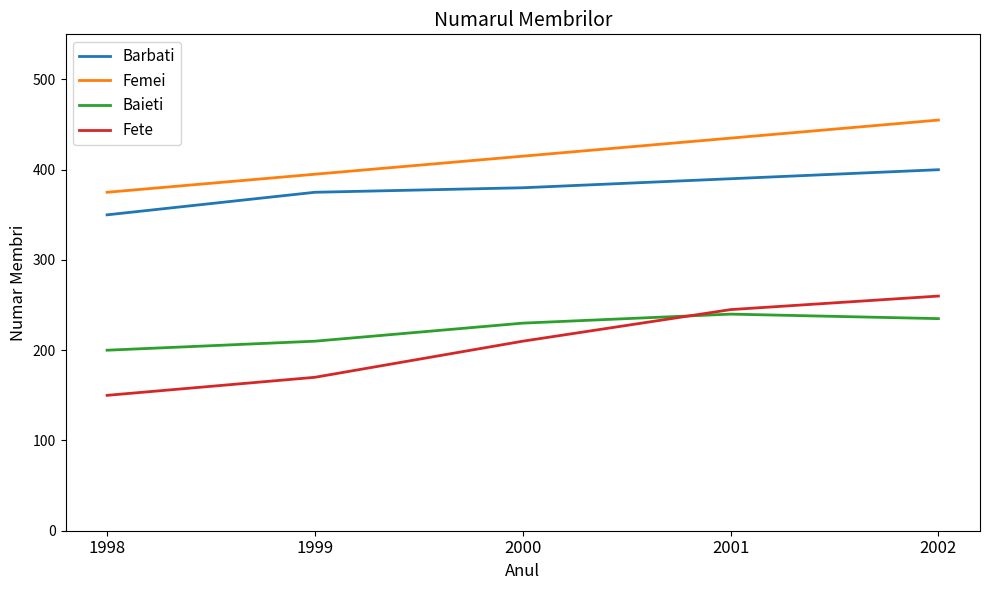

What is the sum of all Barbati values?

1895